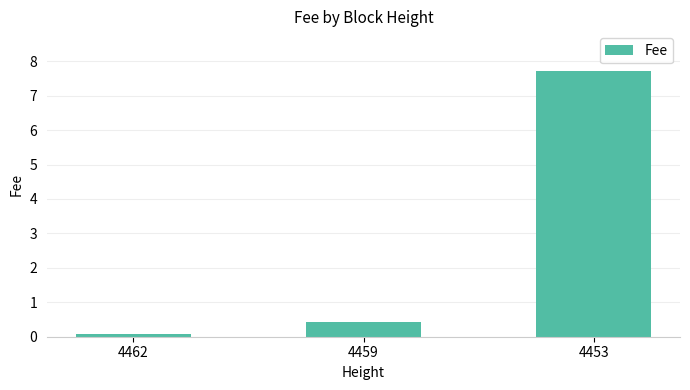

True or false: the data shows 0.7 at 4459.

False